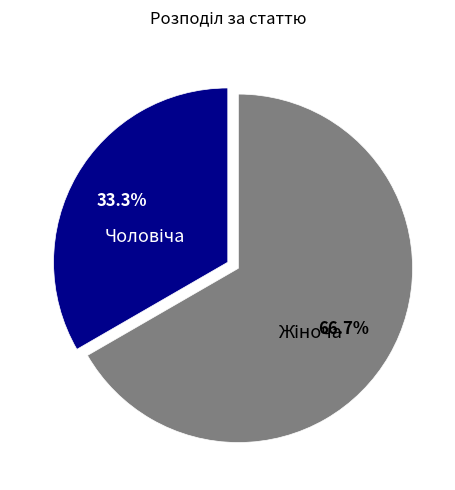

Does any single category account for the majority?

Yes